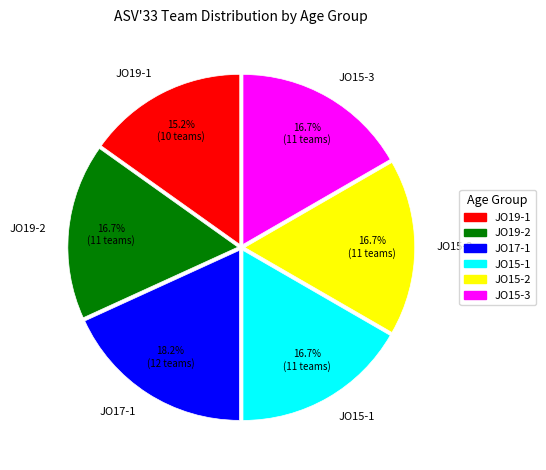

How many segments does this pie chart have?

6